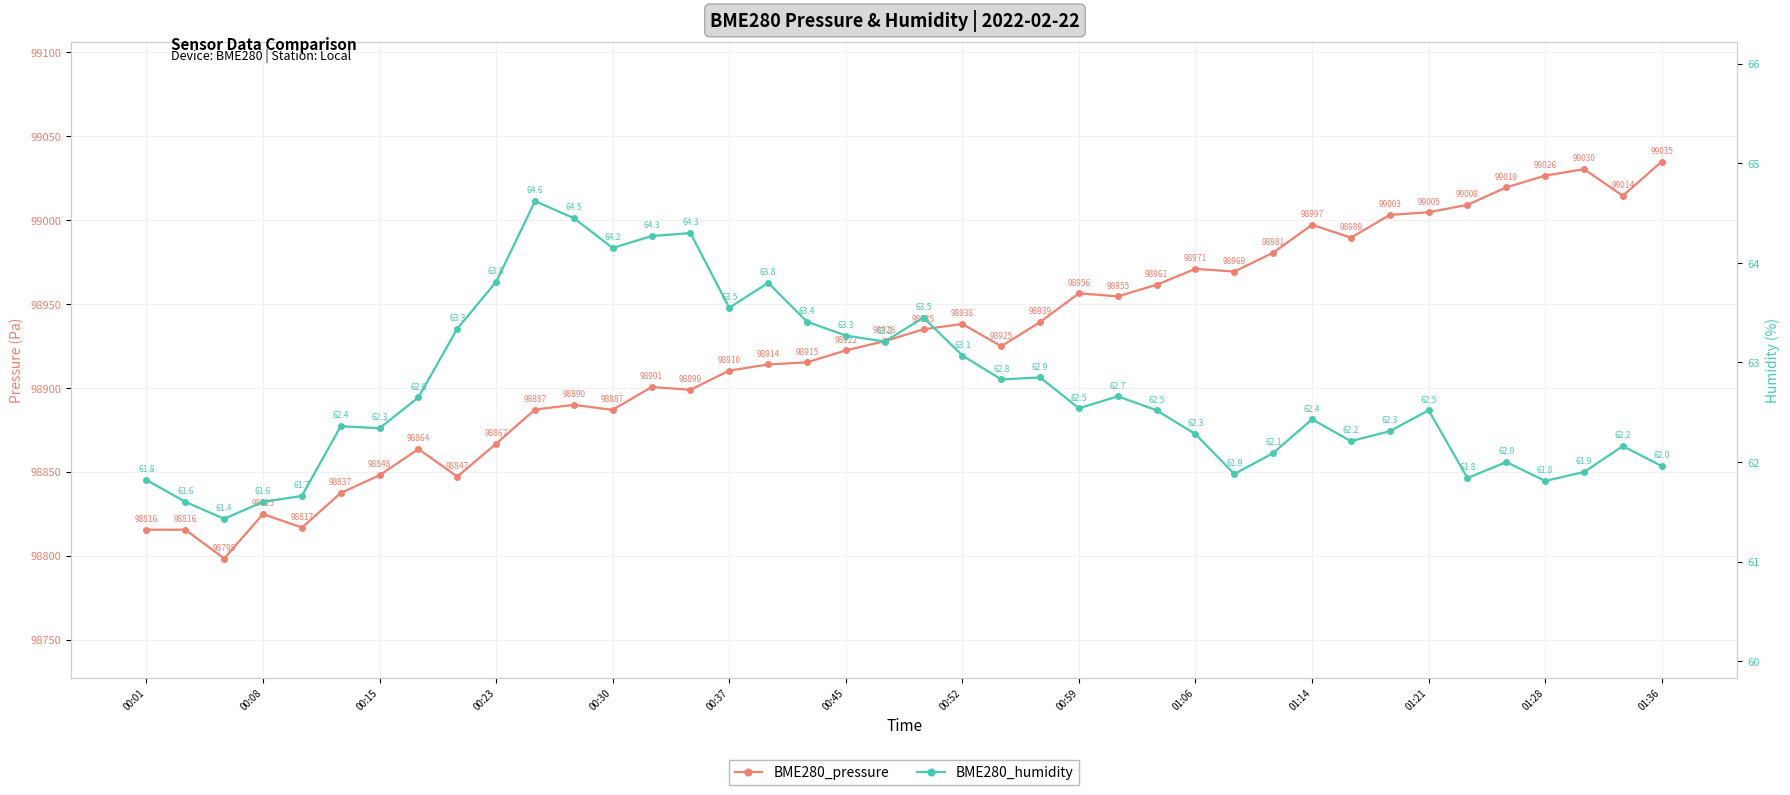

Which series has the widest spread of values?

BME280_pressure